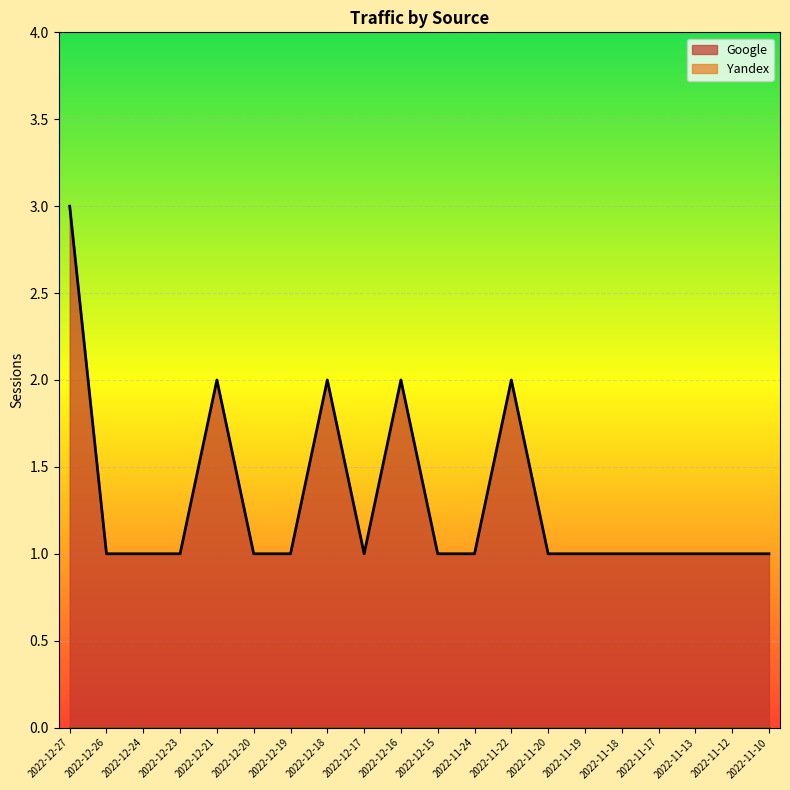

Which label corresponds to the smallest value in the chart?

2022-12-26